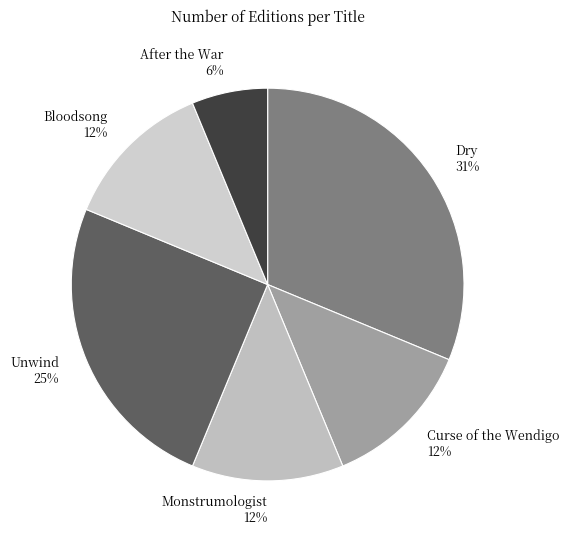

To the nearest percent, what is the average slice percentage?

17%